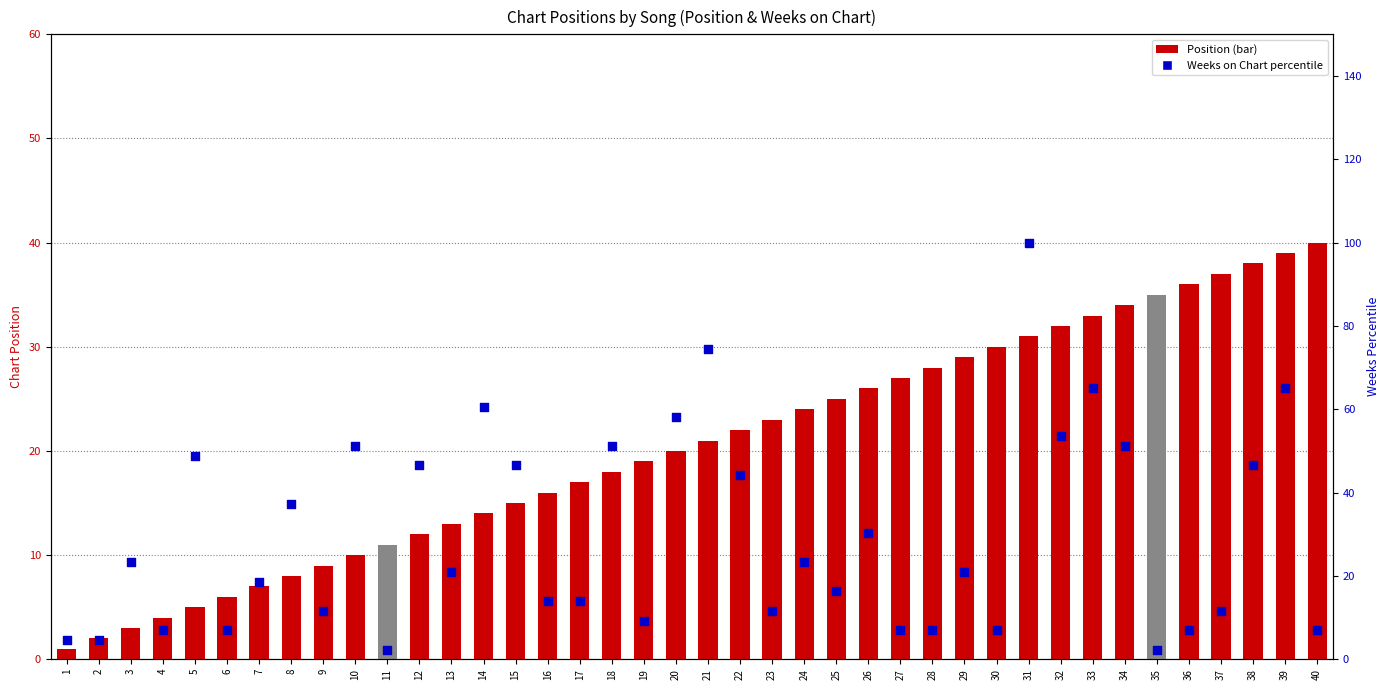

What are all the series names shown in the legend?

Position, Weeks on Chart (percentile)